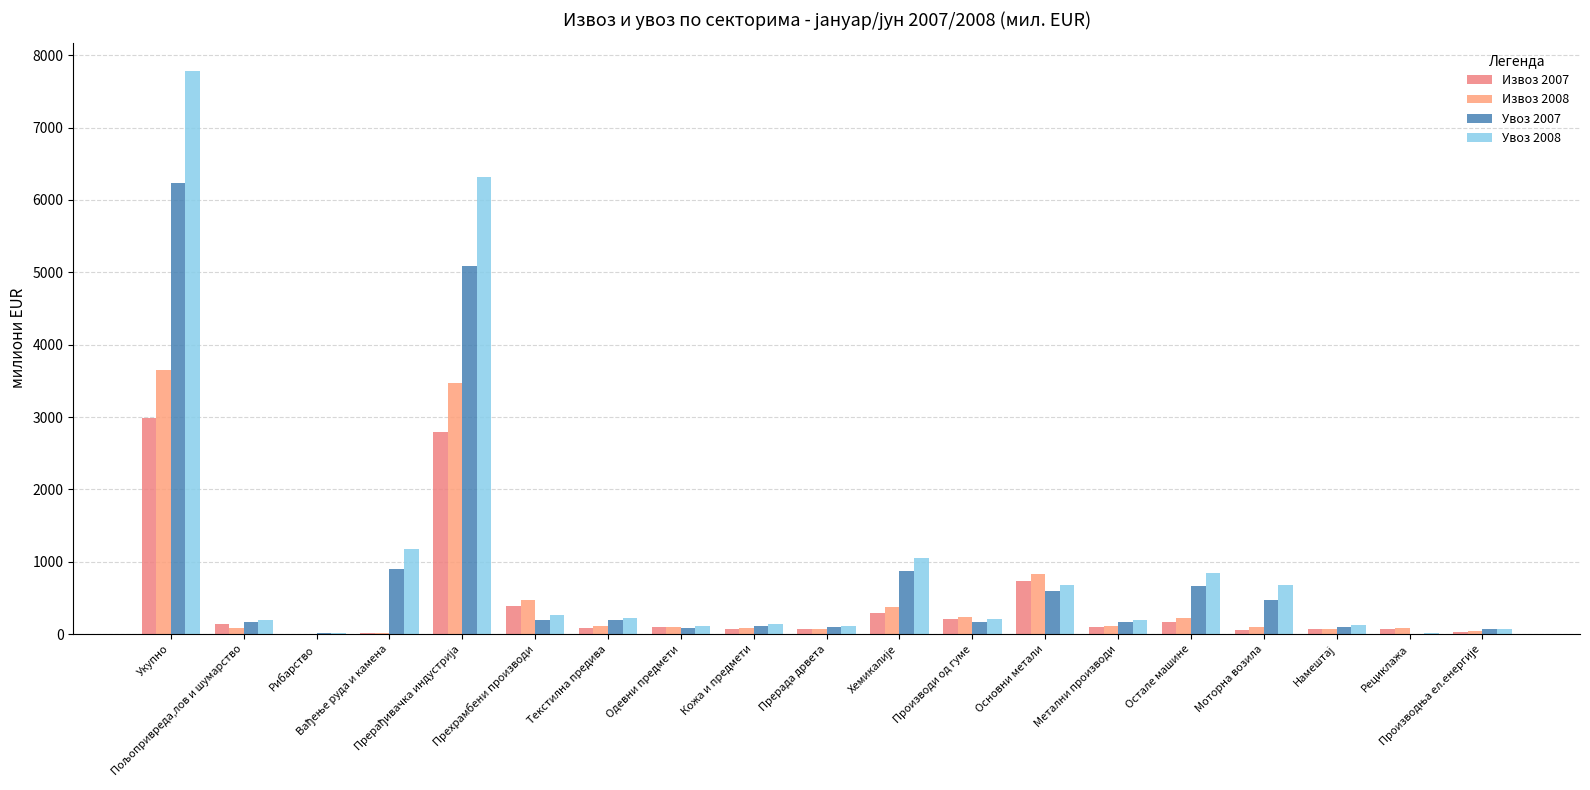

What is the difference between the maximum and minimum values in the Извоз 2007 series?

2990.5